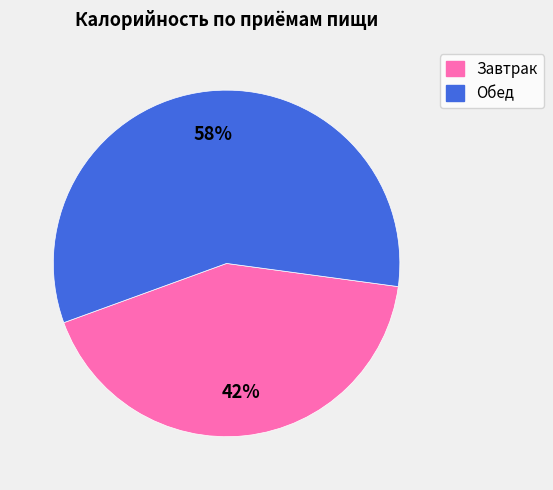

Which slice is the smallest?

Завтрак